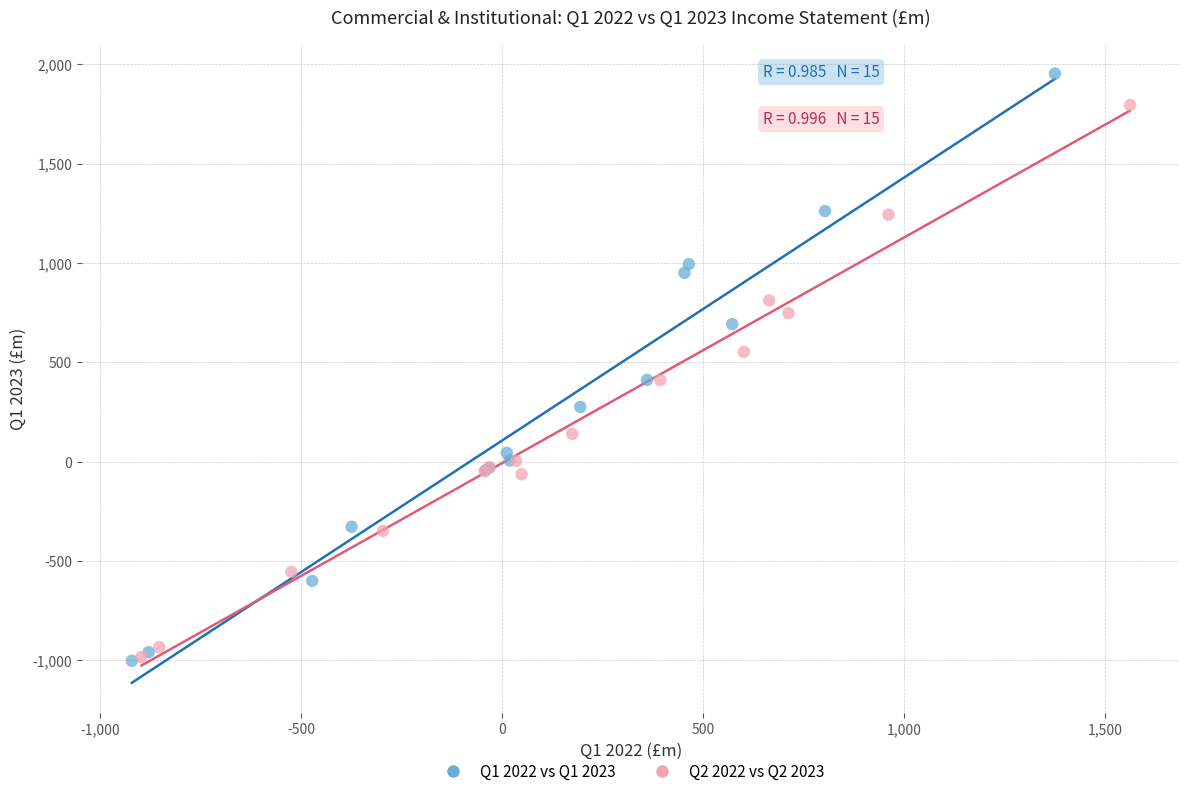

Which series has the widest spread of Y values?

Q1 2022 vs Q1 2023